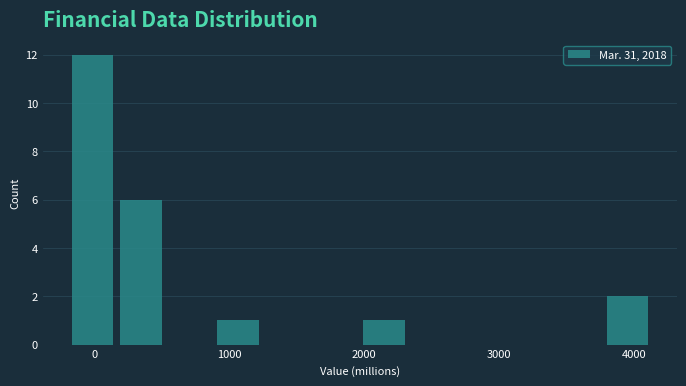

Around what value on the x-axis is the tallest bar? Give the approximate position of its centre, as read against the axis.

0